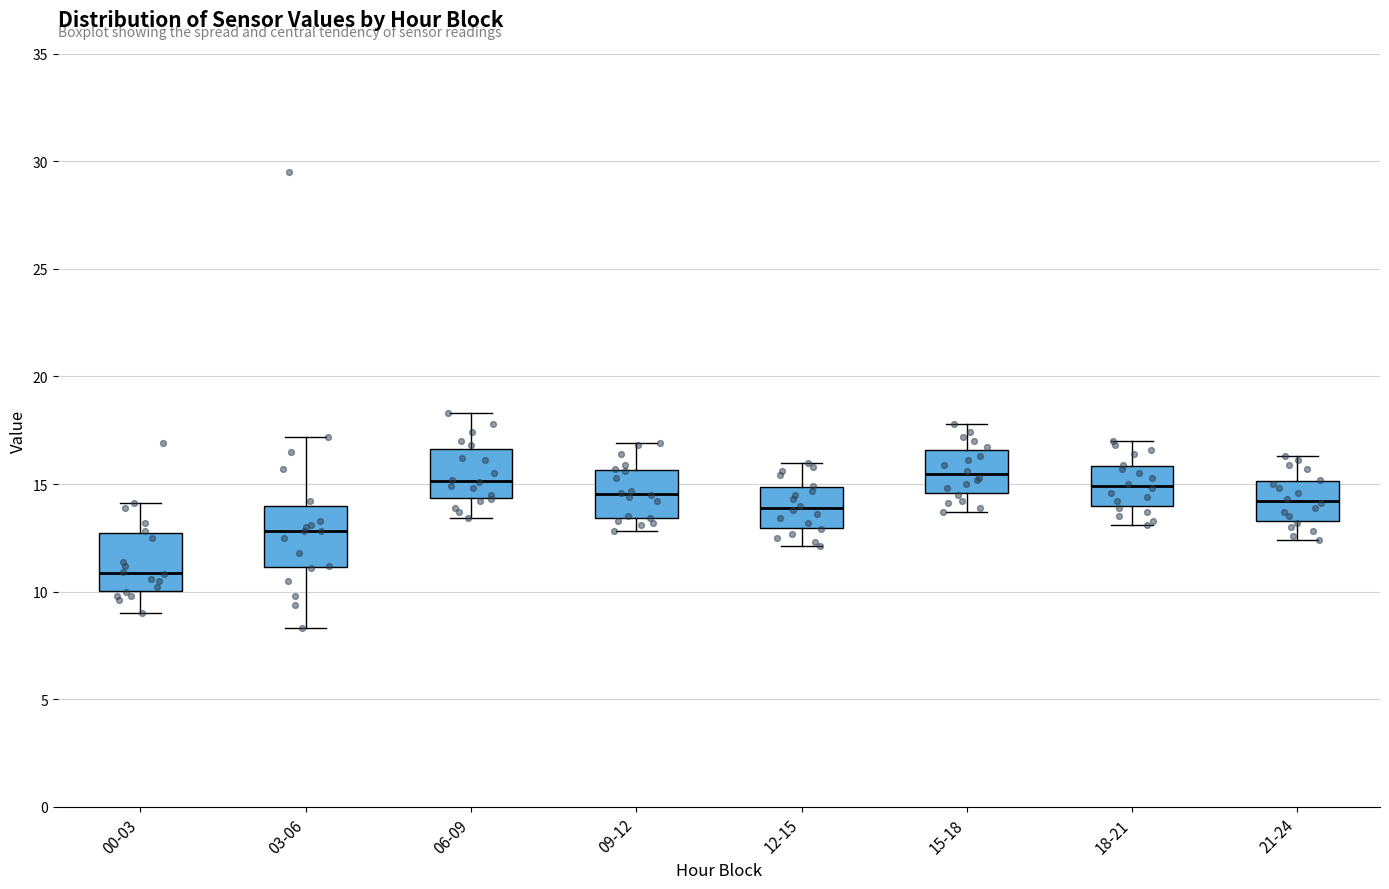

Reading left to right, read every box against the y-axis: the position of its median line, the range the box covers, and the ends of its whiskers. The values are not printed on the chart, so give them approximately, as read against the axis.

00-03: median 11.0, box 10.0 to 12.5, whiskers 9.0 to 14.0
03-06: median 13.0, box 11.0 to 14.0, whiskers 8.5 to 17.0
06-09: median 15.0, box 14.5 to 16.5, whiskers 13.5 to 18.5
09-12: median 14.5, box 13.5 to 15.5, whiskers 13.0 to 17.0
12-15: median 14.0, box 13.0 to 15.0, whiskers 12.0 to 16.0
15-18: median 15.5, box 14.5 to 16.5, whiskers 13.5 to 18.0
18-21: median 15.0, box 14.0 to 16.0, whiskers 13.0 to 17.0
21-24: median 14.0, box 13.5 to 15.0, whiskers 12.5 to 16.5